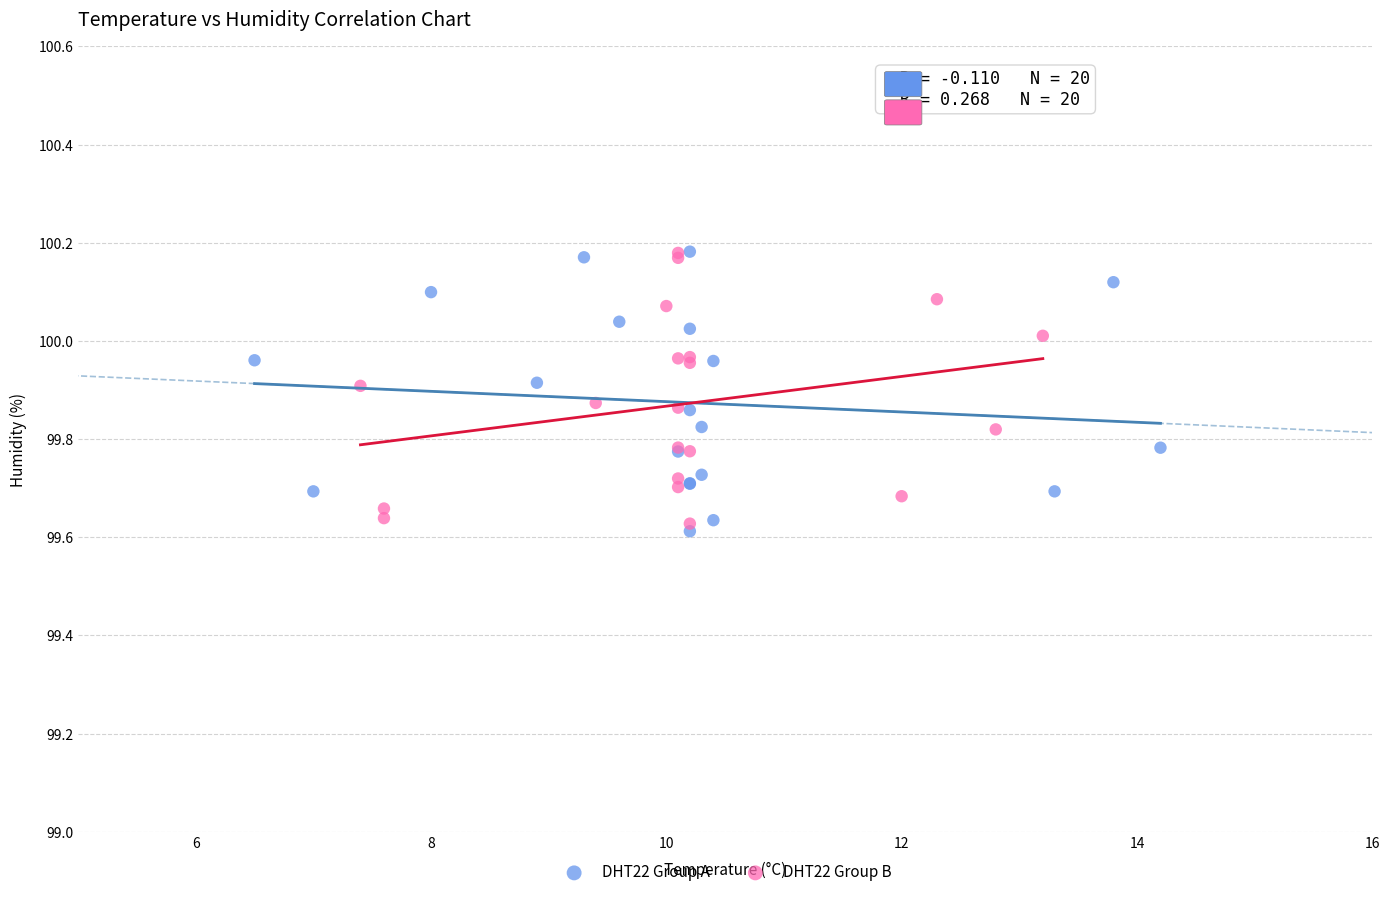

What are all the series names shown in the legend?

DHT22 Group A, DHT22 Group B